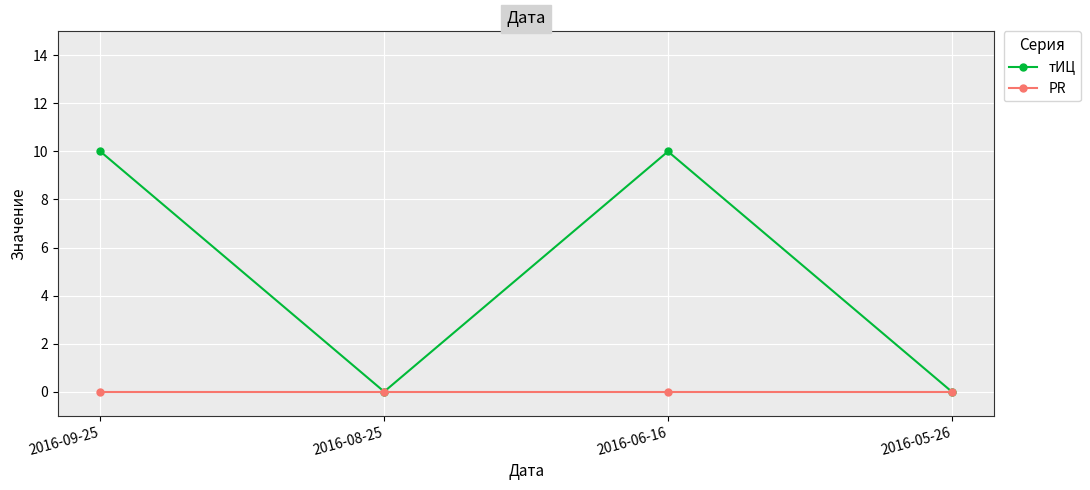

Is the value of PR at 2016-09-25 greater than the value of тИЦ at 2016-06-16?

No